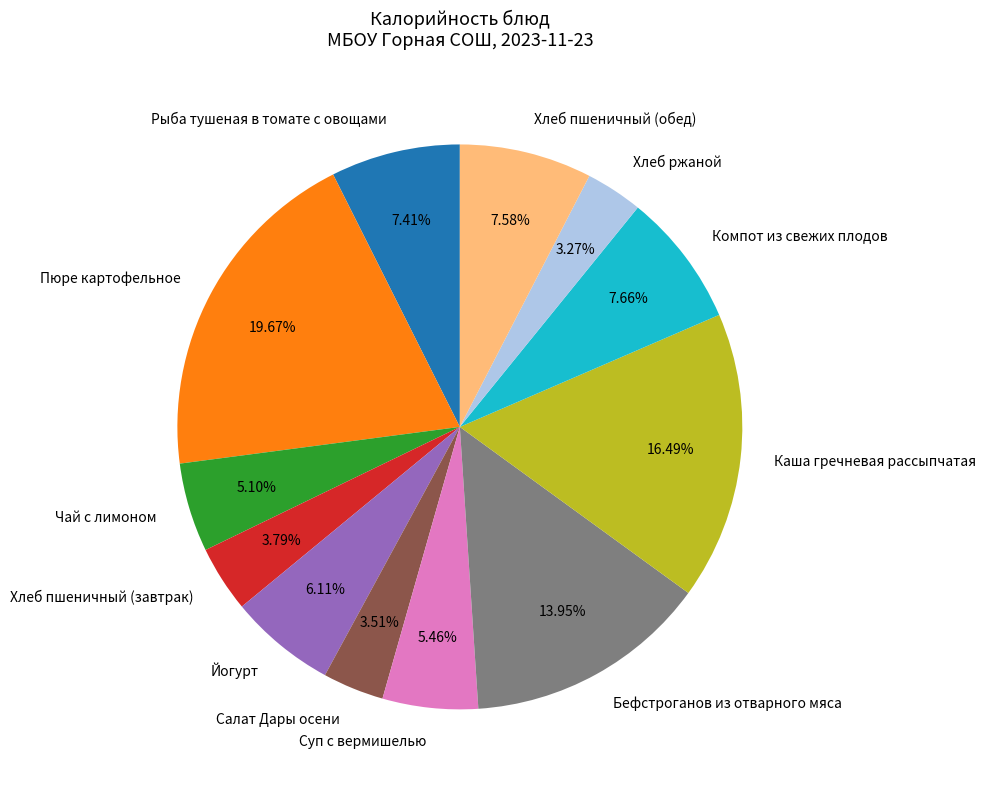

Which has a higher value, Салат Дары осени or Йогурт?

Йогурт